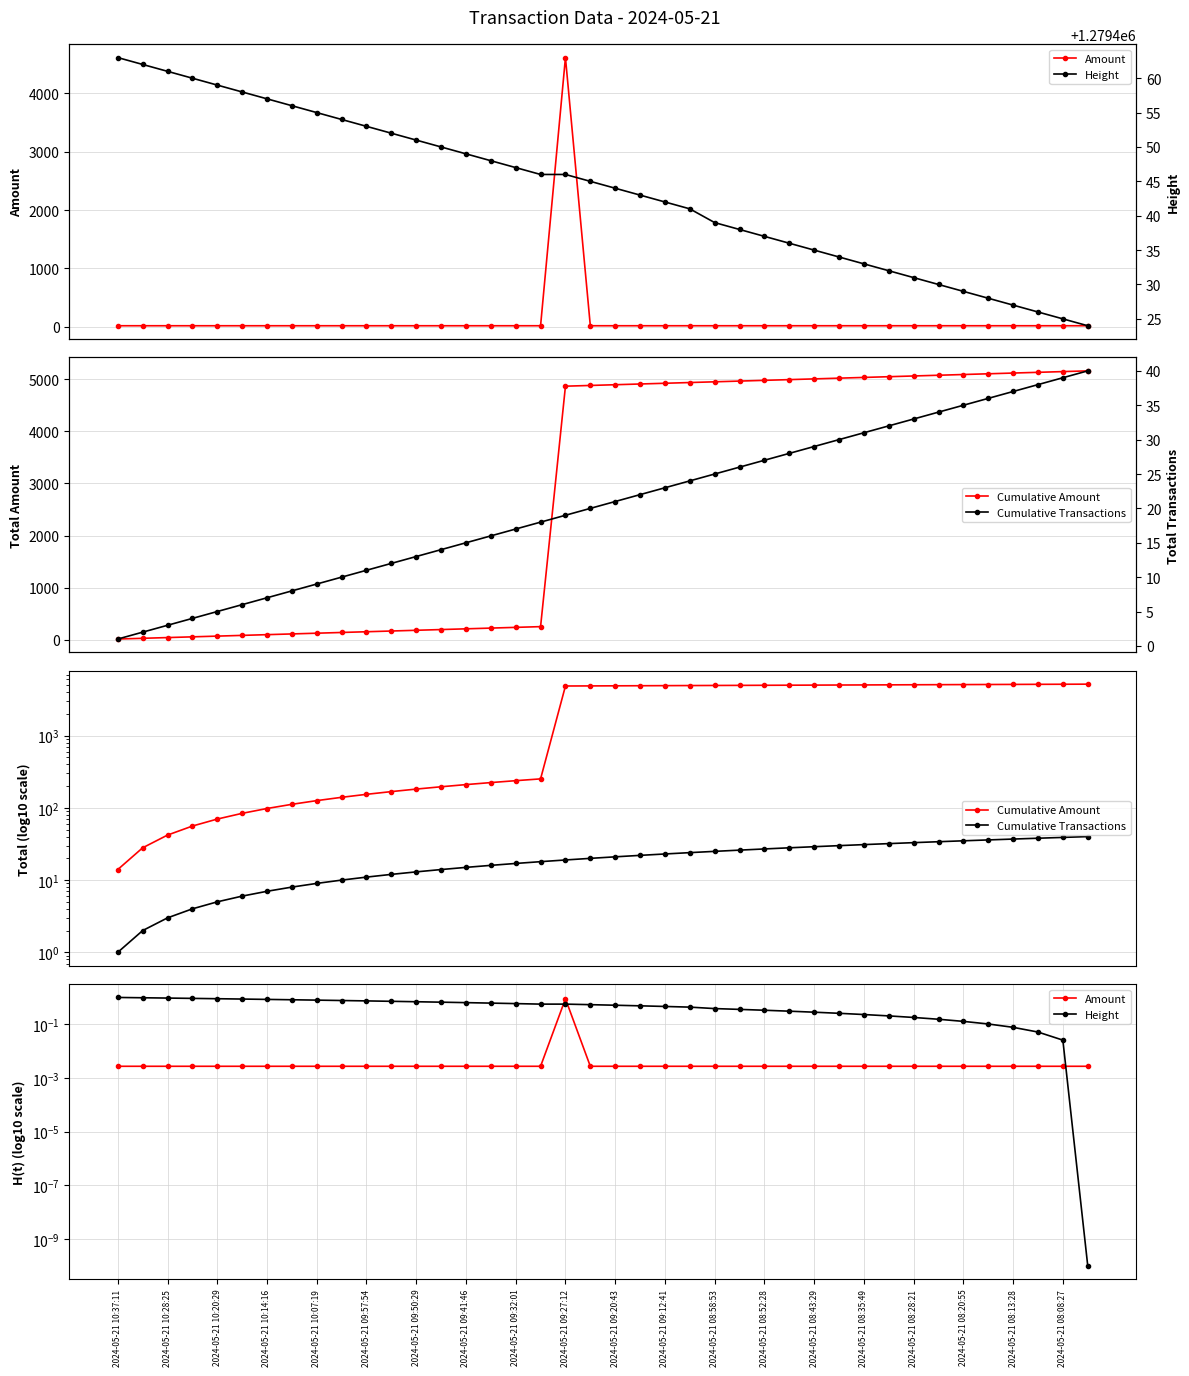

Reading left to right, list all the values displayed in this chart.

Amount: 0.0	0.0	0.0	0.0	0.0	0.0	0.0	0.0	0.0	0.0	0.0	0.0	0.0	0.0	0.0	0.0	0.0	0.0	0.9	0.0	0.0	0.0	0.0	0.0	0.0	0.0	0.0	0.0	0.0	0.0	0.0	0.0	0.0	0.0	0.0	0.0	0.0	0.0	0.0	0.0
Cumulative Amount: 14.0	28.0	42.0	56.0	70.0	84.0	98.0	112.0	126.0	140.0	154.0	168.0	182.0	196.0	210.0	224.0	238.0	252.0	4868.1	4882.1	4896.1	4910.1	4924.1	4938.1	4952.1	4966.1	4980.1	4994.1	5008.1	5022.1	5036.1	5050.1	5064.1	5078.1	5092.1	5106.1	5120.1	5134.1	5148.1	5162.1
Cumulative Transactions: 1.0	2.0	3.0	4.0	5.0	6.0	7.0	8.0	9.0	10.0	11.0	12.0	13.0	14.0	15.0	16.0	17.0	18.0	19.0	20.0	21.0	22.0	23.0	24.0	25.0	26.0	27.0	28.0	29.0	30.0	31.0	32.0	33.0	34.0	35.0	36.0	37.0	38.0	39.0	40.0
Height: 1279463.0	1279462.0	1279461.0	1279460.0	1279459.0	1279458.0	1279457.0	1279456.0	1279455.0	1279454.0	1279453.0	1279452.0	1279451.0	1279450.0	1279449.0	1279448.0	1279447.0	1279446.0	1279446.0	1279445.0	1279444.0	1279443.0	1279442.0	1279441.0	1279439.0	1279438.0	1279437.0	1279436.0	1279435.0	1279434.0	1279433.0	1279432.0	1279431.0	1279430.0	1279429.0	1279428.0	1279427.0	1279426.0	1279425.0	1279424.0